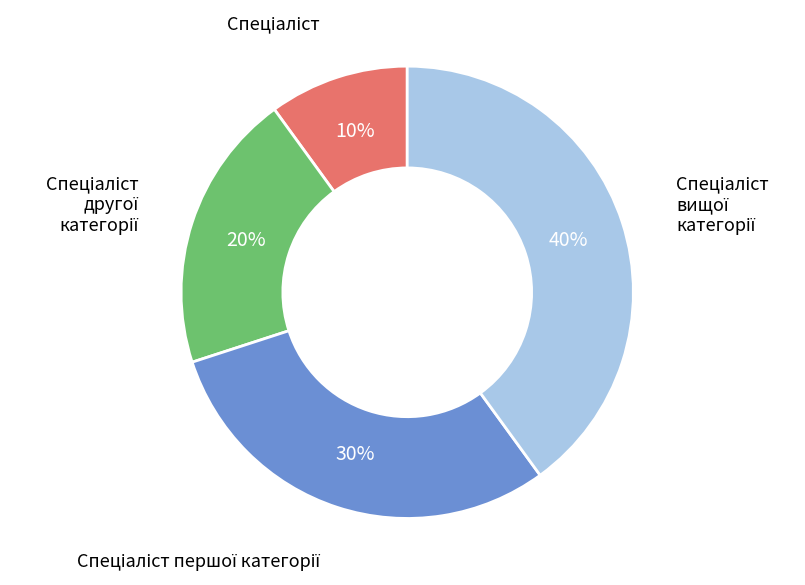

To the nearest percent, what is the average slice percentage?

25%